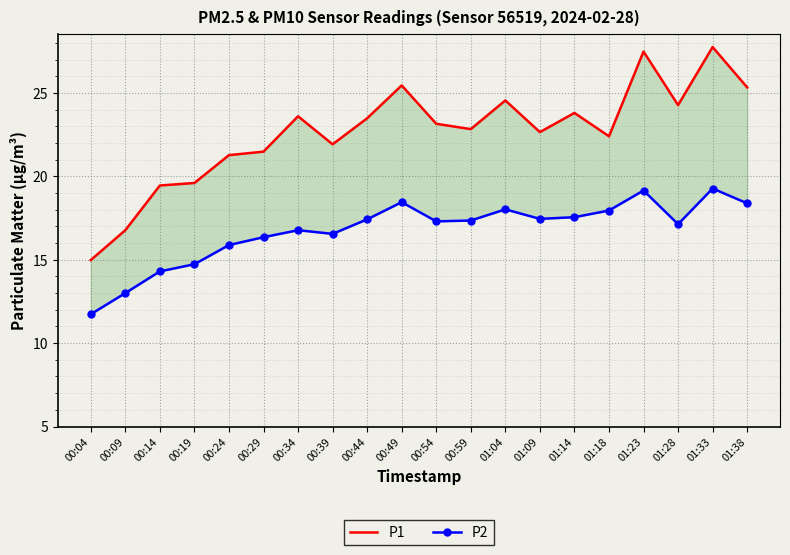

Reading left to right, extract all data points from this chart.

P1: 15.0	16.8	19.4	19.6	21.3	21.5	23.6	21.9	23.5	25.4	23.1	22.8	24.6	22.6	23.8	22.4	27.5	24.3	27.8	25.3
P2: 11.7	13.0	14.3	14.7	15.9	16.4	16.8	16.6	17.4	18.4	17.3	17.4	18.0	17.4	17.6	17.9	19.1	17.1	19.3	18.4